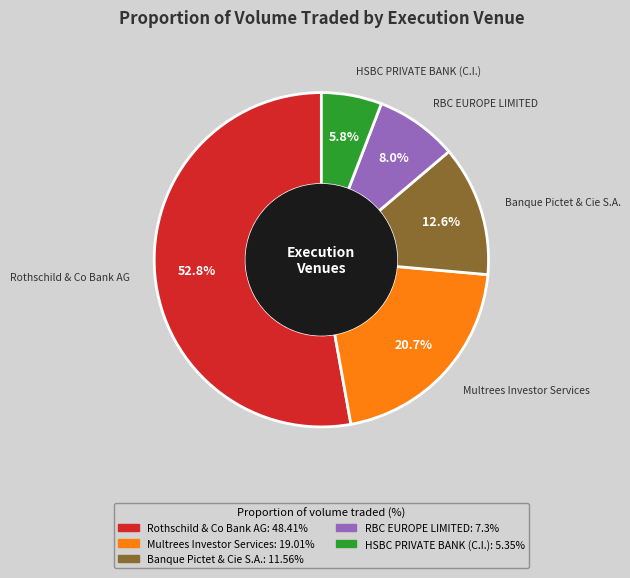

Between Banque Pictet & Cie S.A. and HSBC PRIVATE BANK (C.I.), which is larger?

Banque Pictet & Cie S.A.